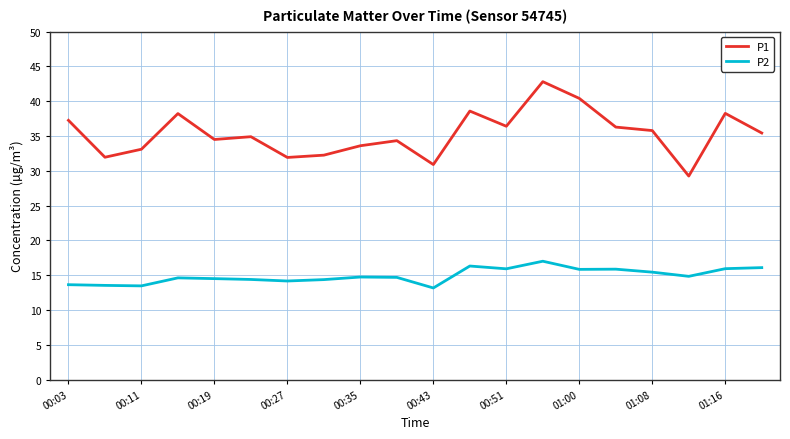

True or false: P1 and P2 cross at least once.

False